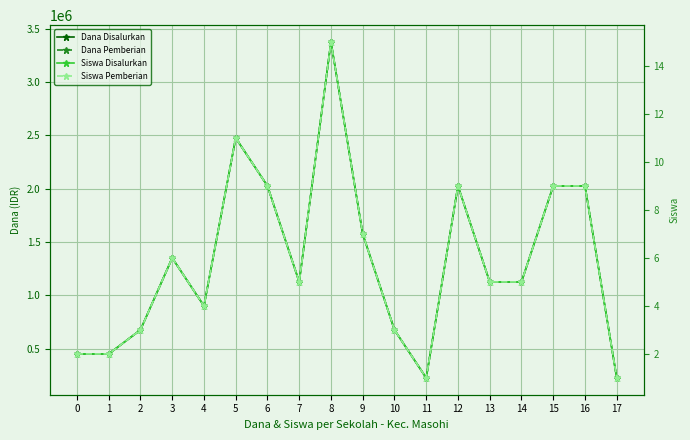

True or false: Siswa Disalurkan and Siswa Pemberian intersect in this chart.

False